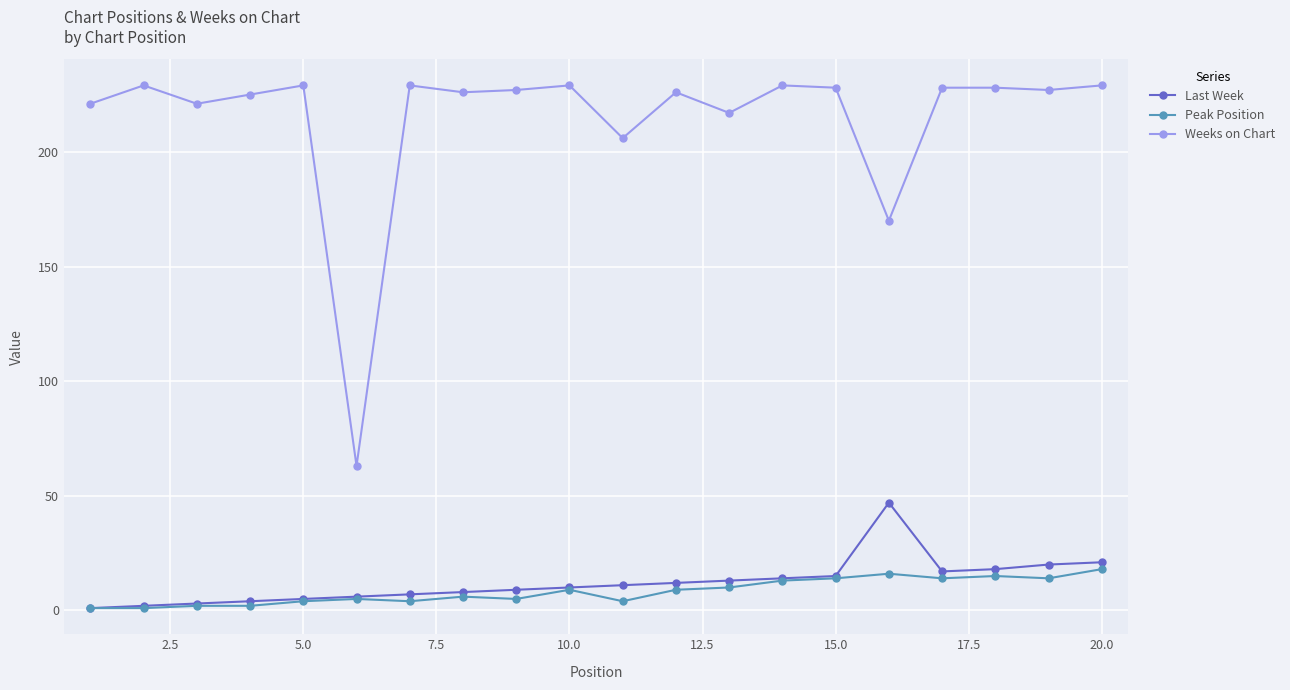

What is the highest value of the Weeks on Chart series?

229